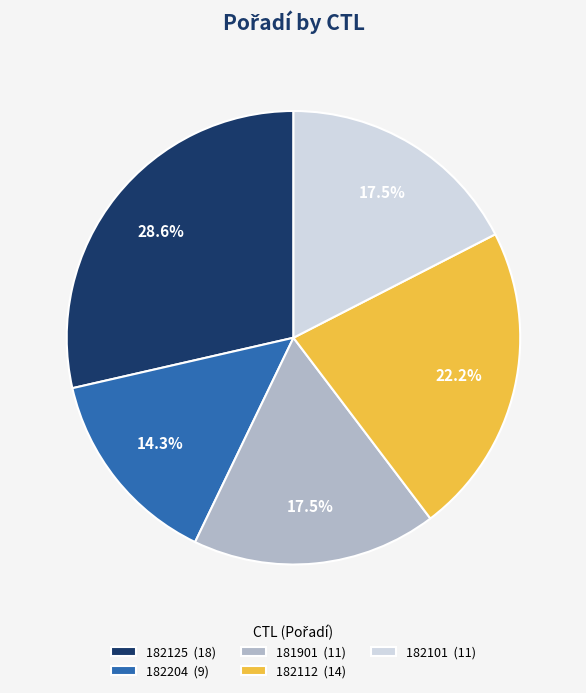

Do 182112 and 181901 together represent more than half of the pie?

No